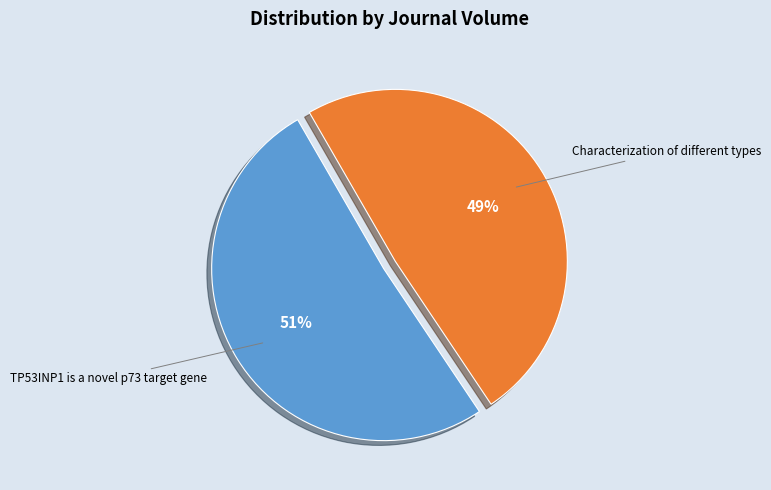

Does TP53INP1 is a novel p73 target gene represent more than half of the total?

Yes